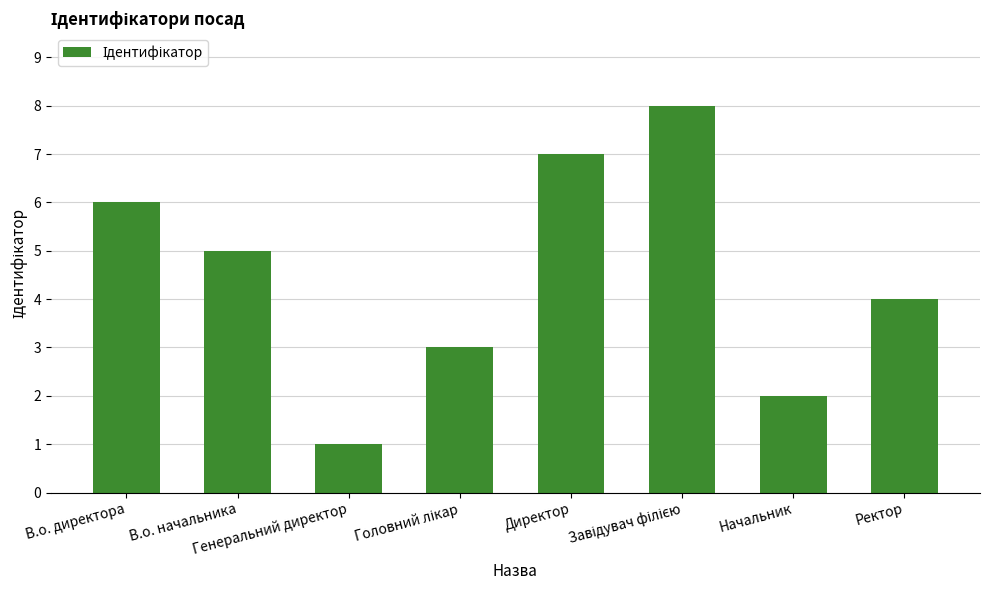

What is the sum of the values at Генеральний директор and Ректор?

5